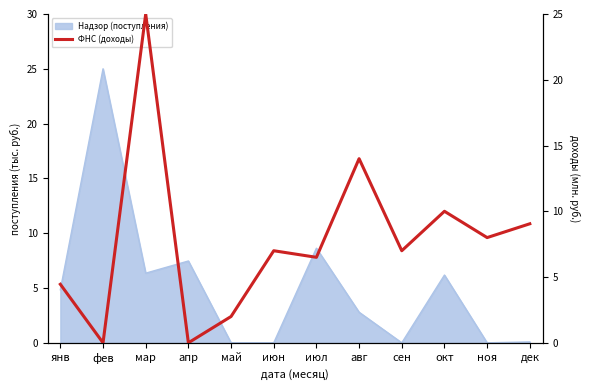

How many values are above zero?

10